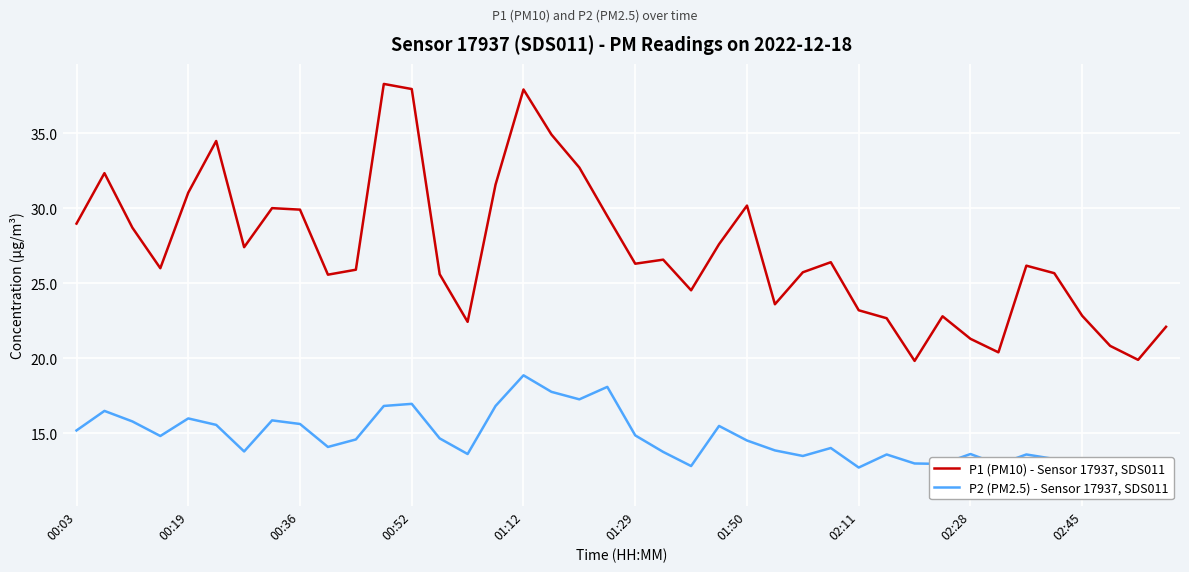

Is the value of P2 (PM2.5) - Sensor 17937, SDS011 at 14 greater than the value of P1 (PM10) - Sensor 17937, SDS011 at 16?

No